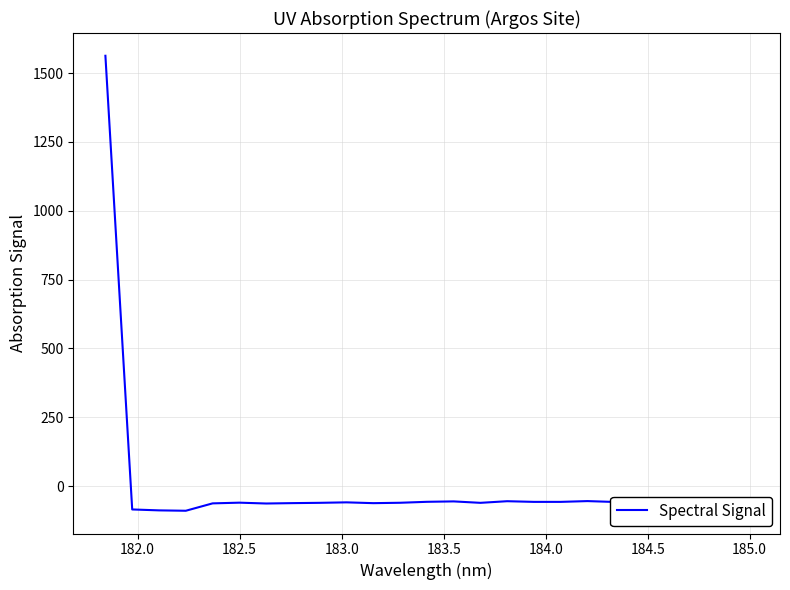

What is the sum of all values?

86.2